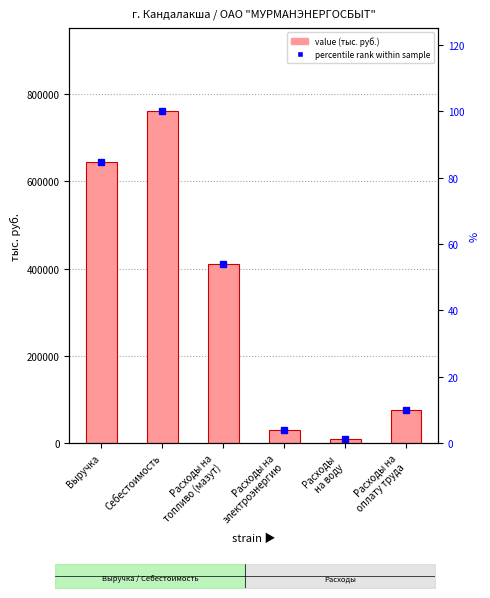

Is the value of value (тыс. руб.) at Расходы на
оплату труда greater than the value of percentile rank within sample at Расходы на
топливо (мазут)?

Yes